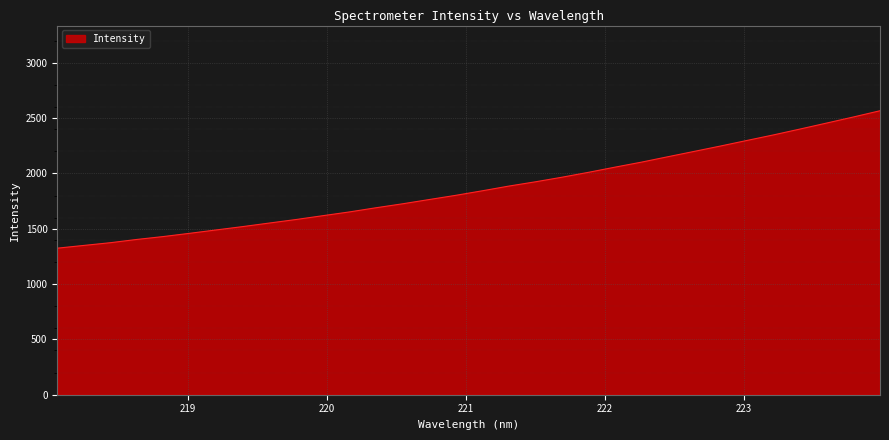

What is the minimum value shown in the chart?

1324.8